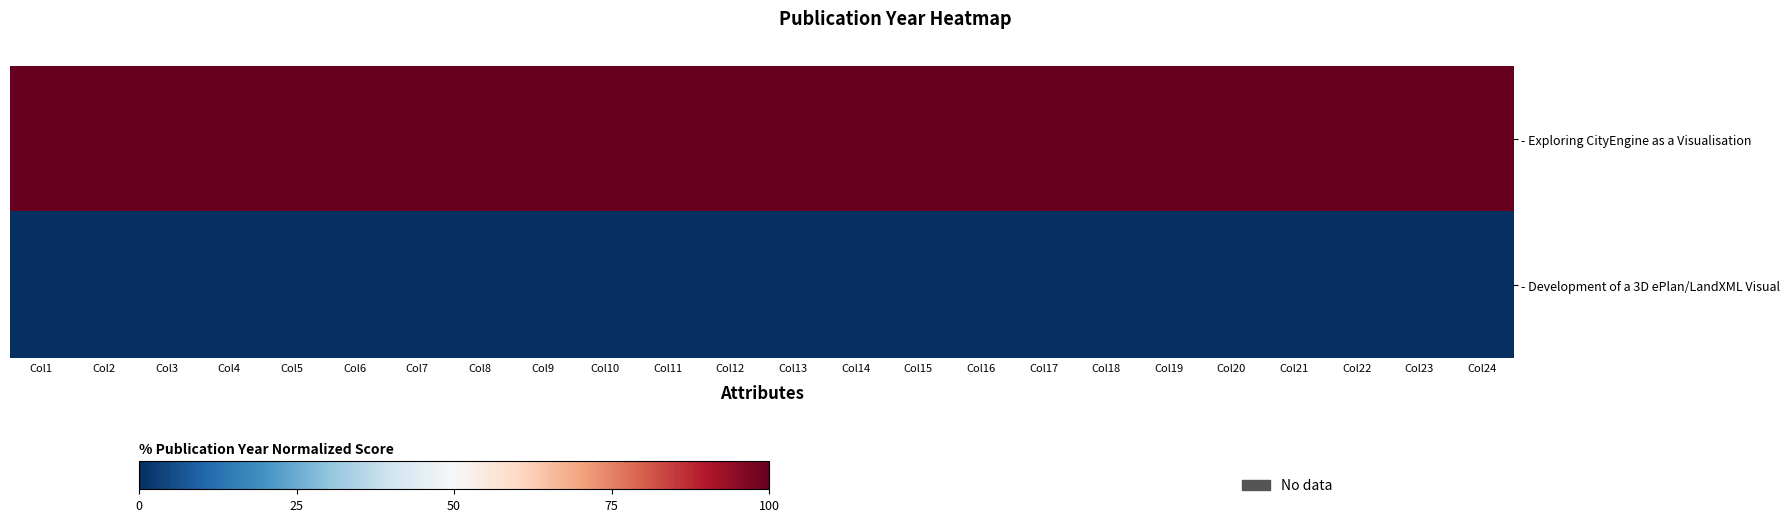

Count the number of categories in the chart.

24